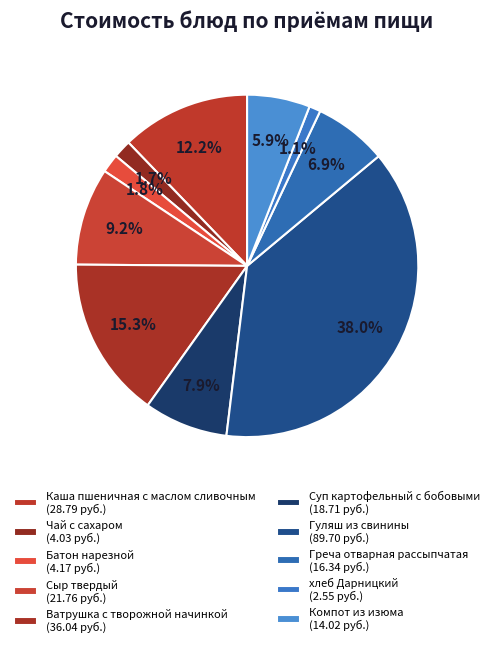

How many segments does this pie chart have?

10